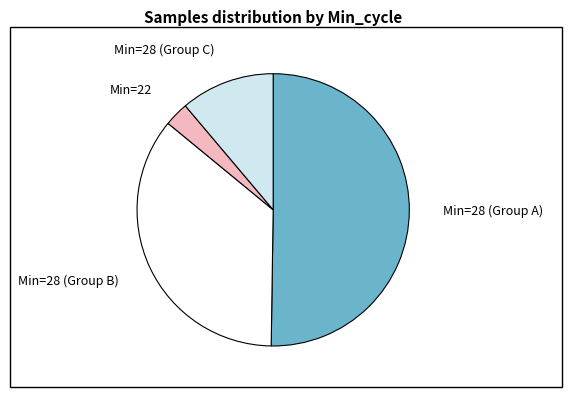

Is it true that Min=28 (Group C) is 11% of the pie?

True